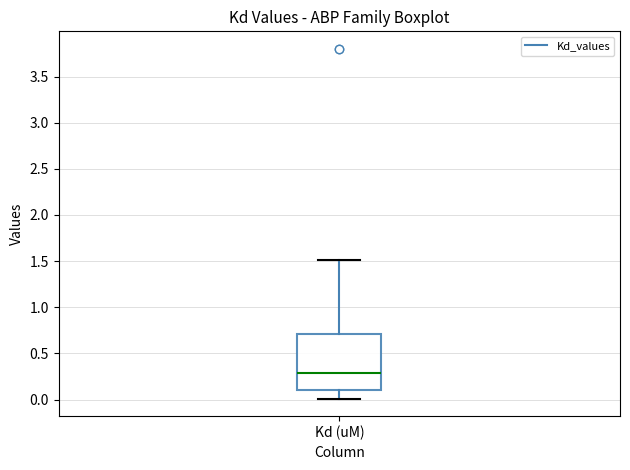

Read this box plot against the y-axis: the position of the median line, the range covered by the box, and the ends of both whiskers. The values are not printed on the chart, so give them approximately, as read against the axis.

median 0.3, box 0.1 to 0.7, whiskers 0.0 to 1.5